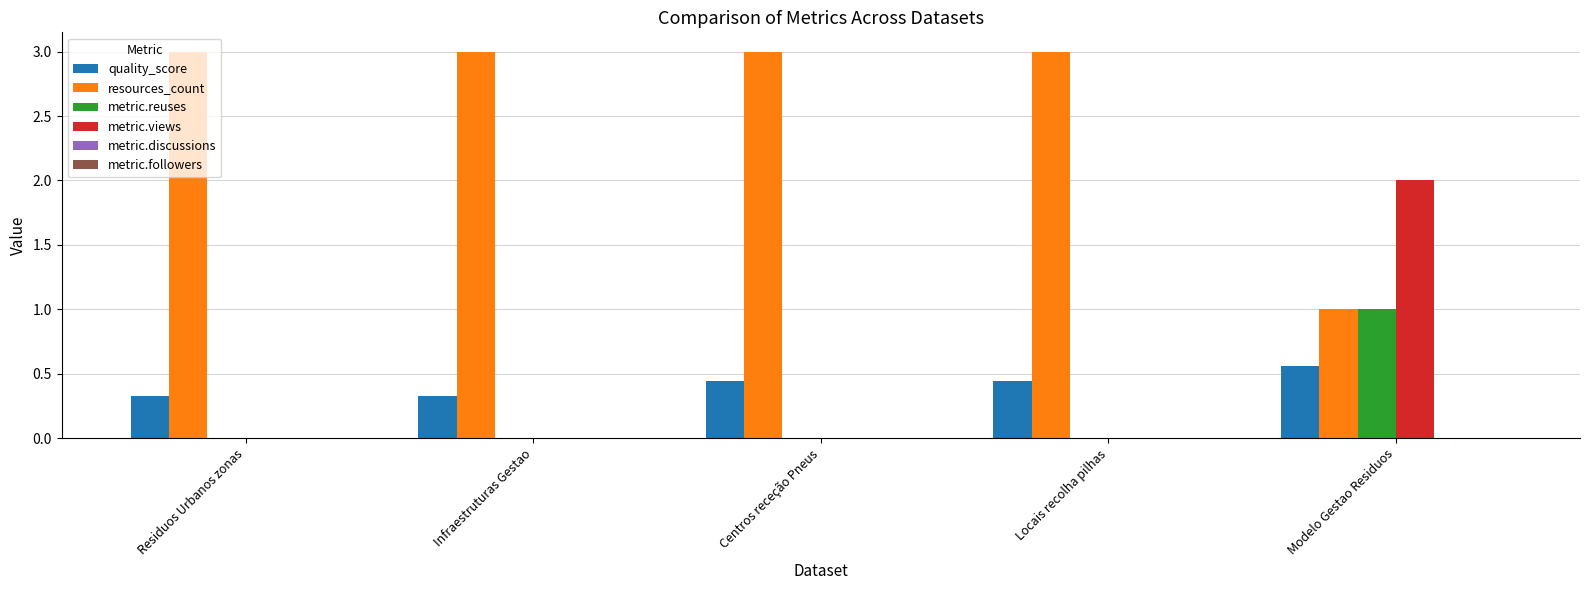

Which category has the highest value in the metric.reuses series?

Modelo Gestao Residuos